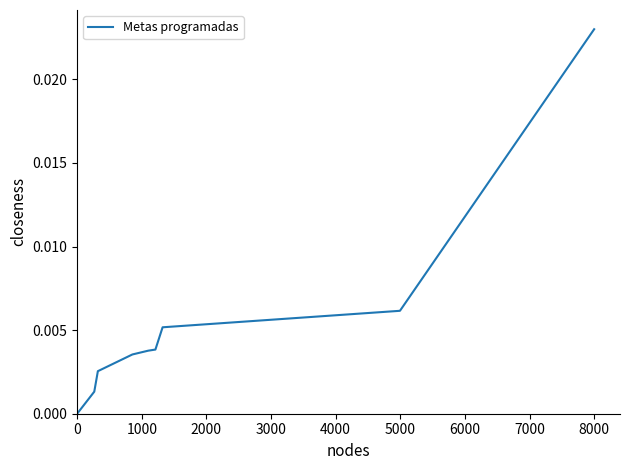

Count the number of categories in the chart.

9